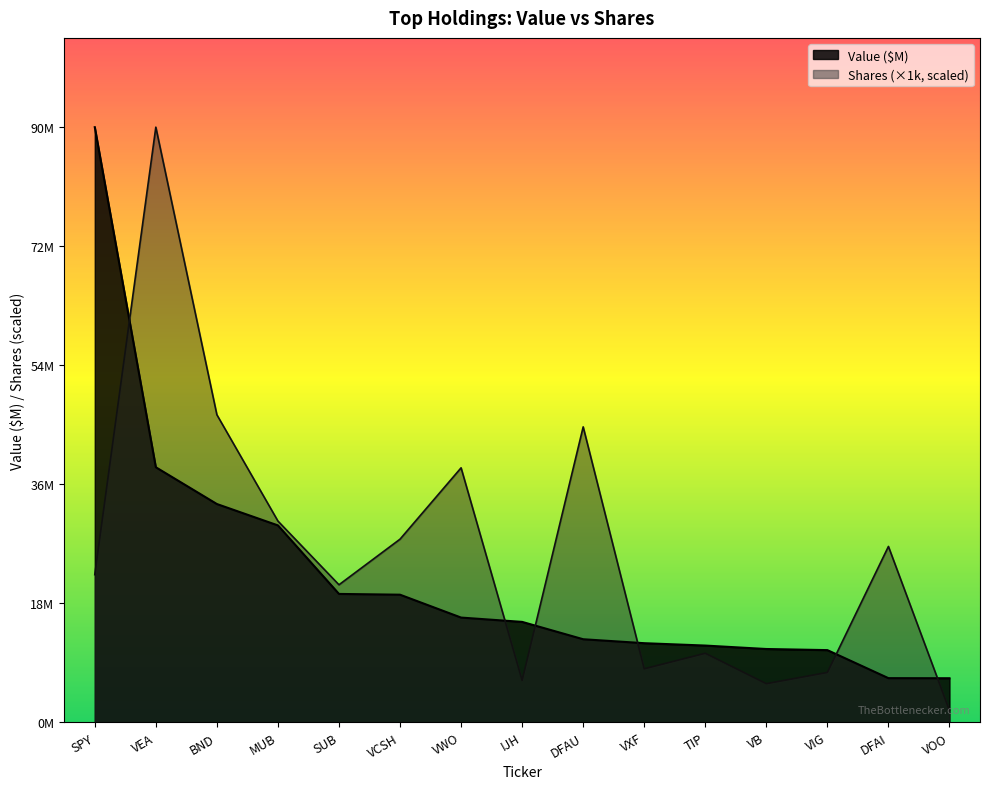

Reading right to left, extract all data points from this chart.

Value (M): VOO=6.7	DFAI=6.7	VIG=11.0	VB=11.1	TIP=11.7	VXF=12.0	DFAU=12.6	IJH=15.3	VWO=15.9	VCSH=19.4	SUB=19.5	MUB=29.9	BND=33.2	VEA=38.7	SPY=90.4
Shares: VOO=1.8	DFAI=26.7	VIG=7.6	VB=5.9	TIP=10.5	VXF=8.1	DFAU=44.9	IJH=6.4	VWO=38.6	VCSH=27.8	SUB=20.9	MUB=30.6	BND=46.7	VEA=90.4	SPY=22.4